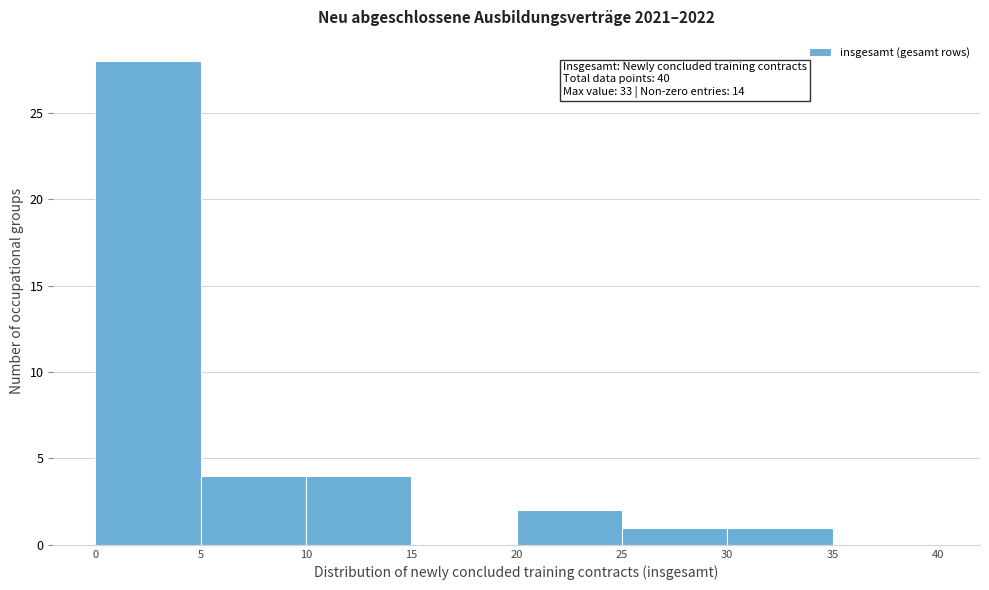

Which range on the x-axis has the tallest bar?

0 to 5